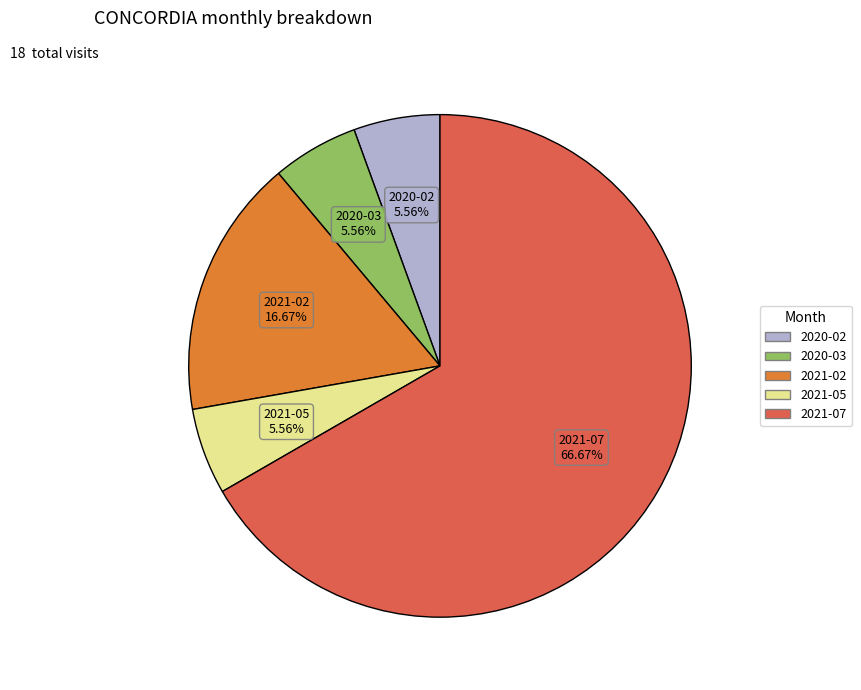

Between 2020-03 and 2021-07, which is larger?

2021-07